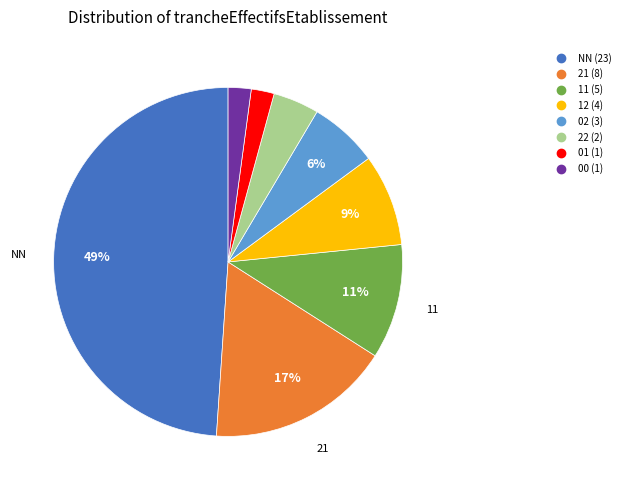

What is the largest slice in the pie chart?

NN